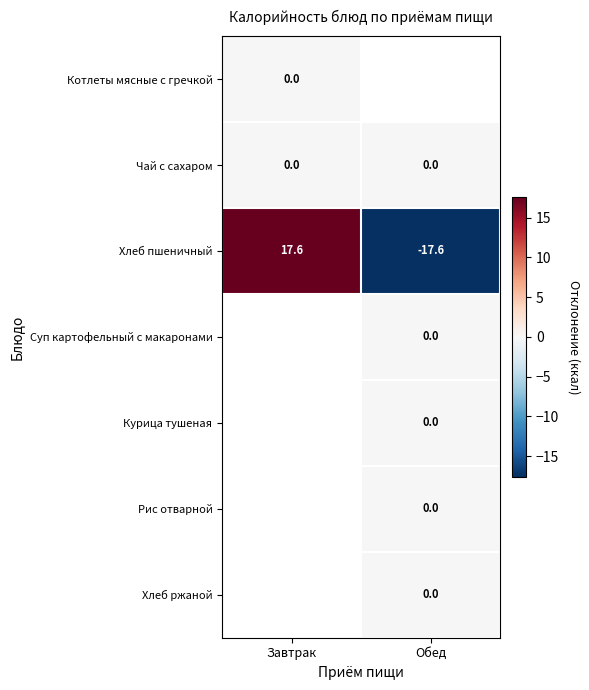

What is the maximum value shown in the chart?

17.6